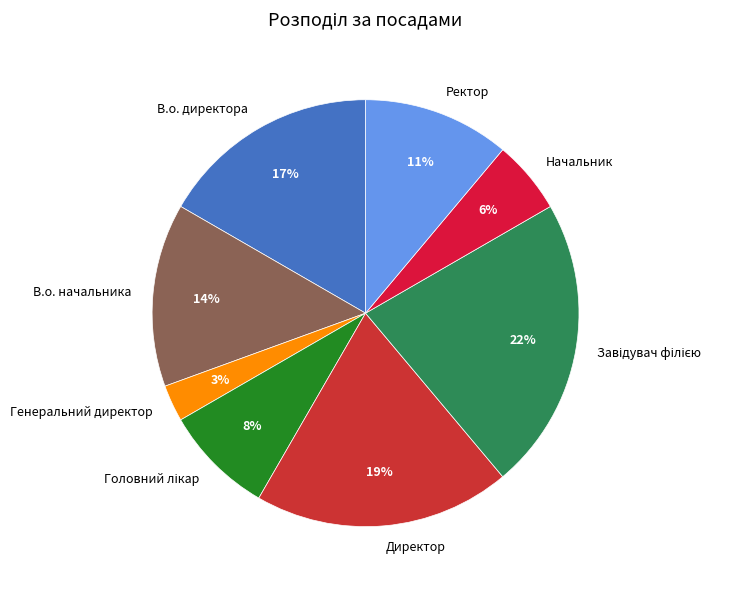

What percentage is the Директор slice, to the nearest percent?

19%